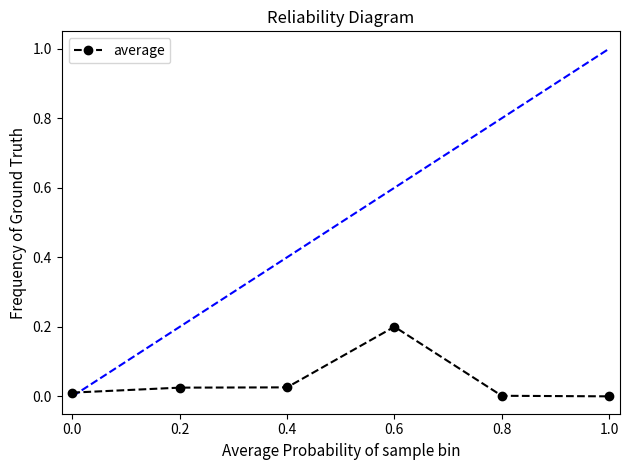

How many categories are shown in the chart?

6